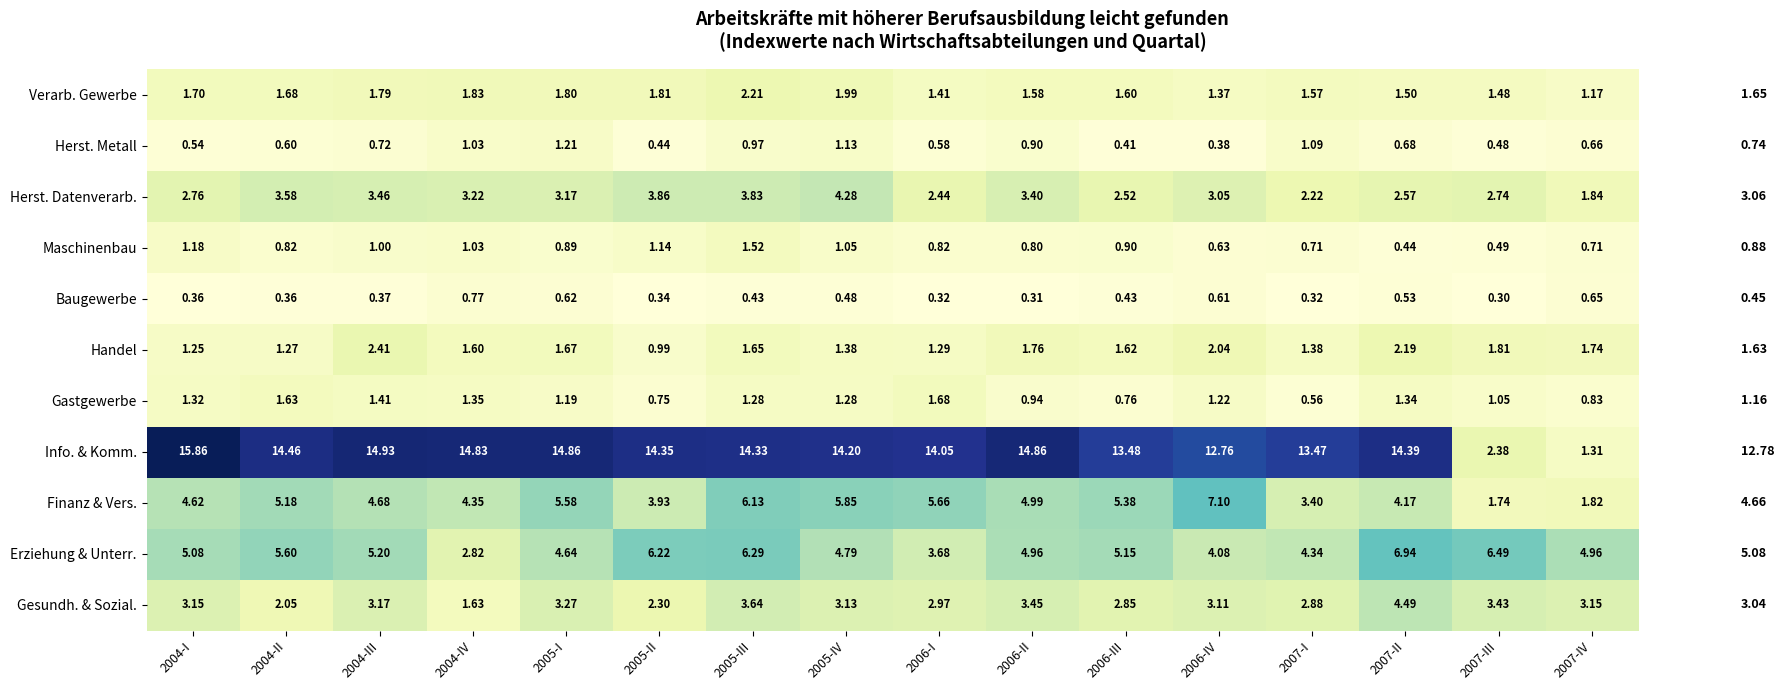

Which series has the largest total across all categories?

Info. & Komm.